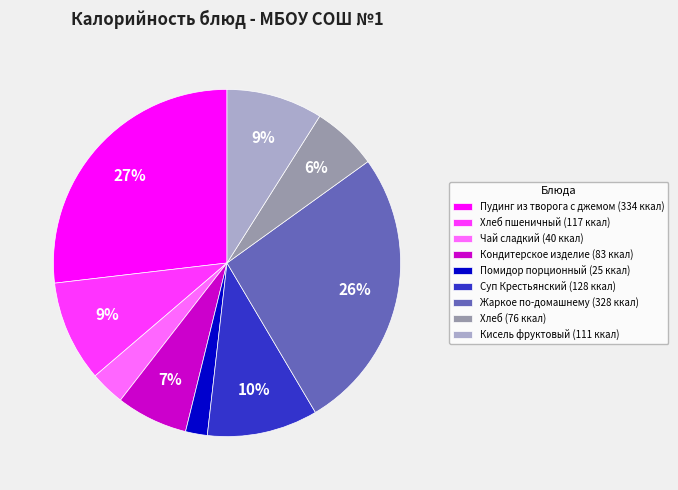

What percentage is the Пудинг из творога с джемом (334 ккал) slice, to the nearest percent?

27%